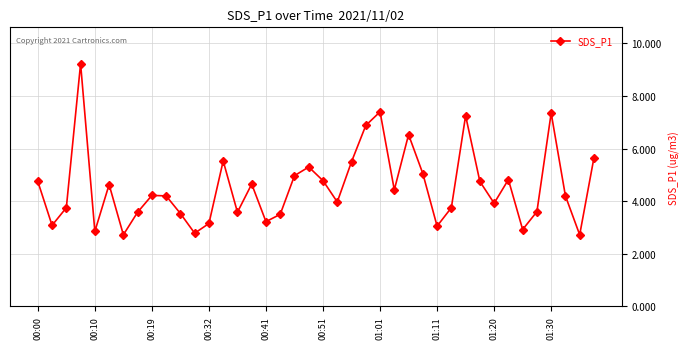

What is the minimum value shown in the chart?

2.7